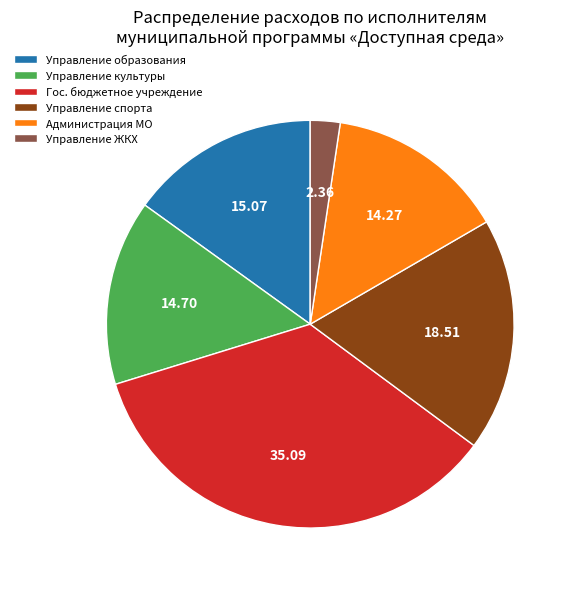

What is the smallest slice in the pie chart?

Управление ЖКХ